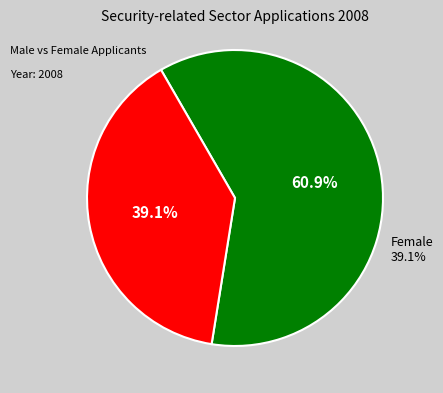

Count the number of slices in the pie.

2